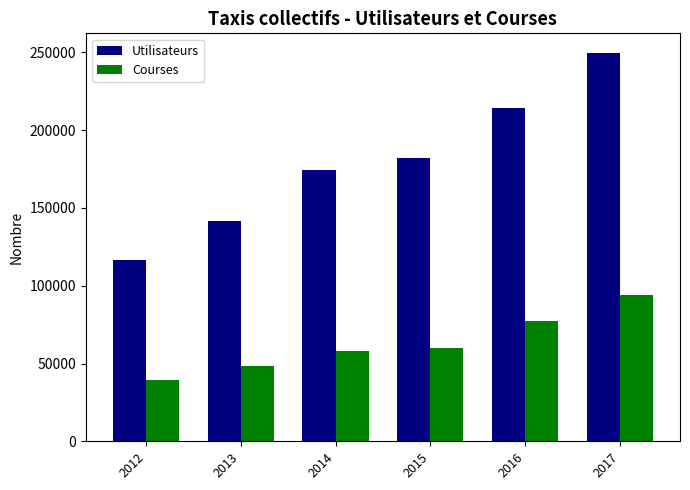

Which series has the largest range (max minus min)?

Utilisateurs